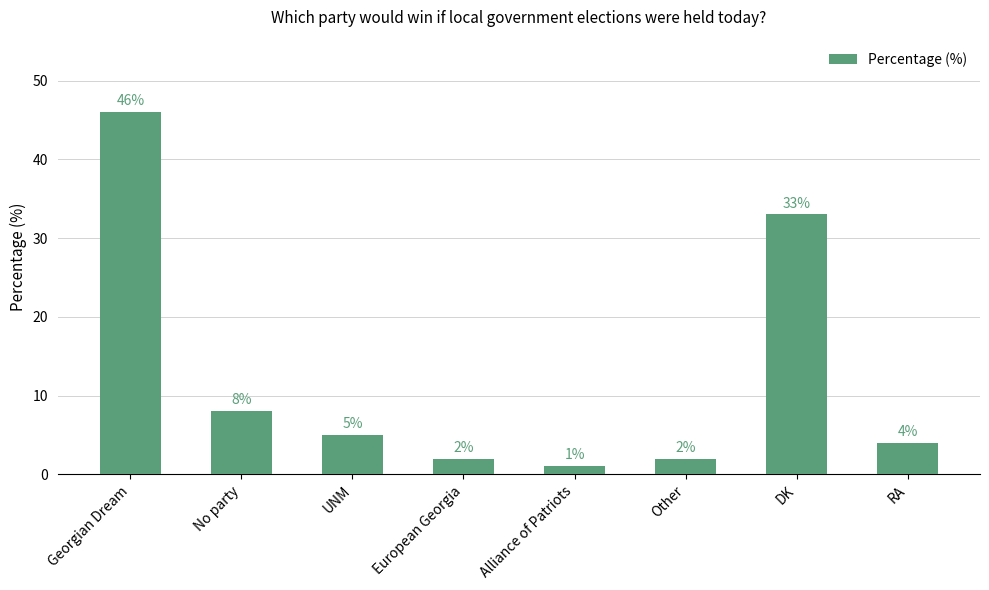

What position from the left is European Georgia?

4